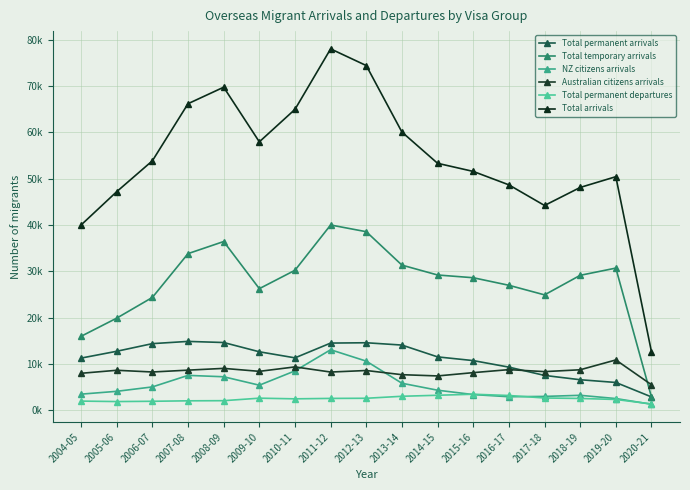

True or false: Total temporary arrivals and NZ citizens arrivals intersect in this chart.

False